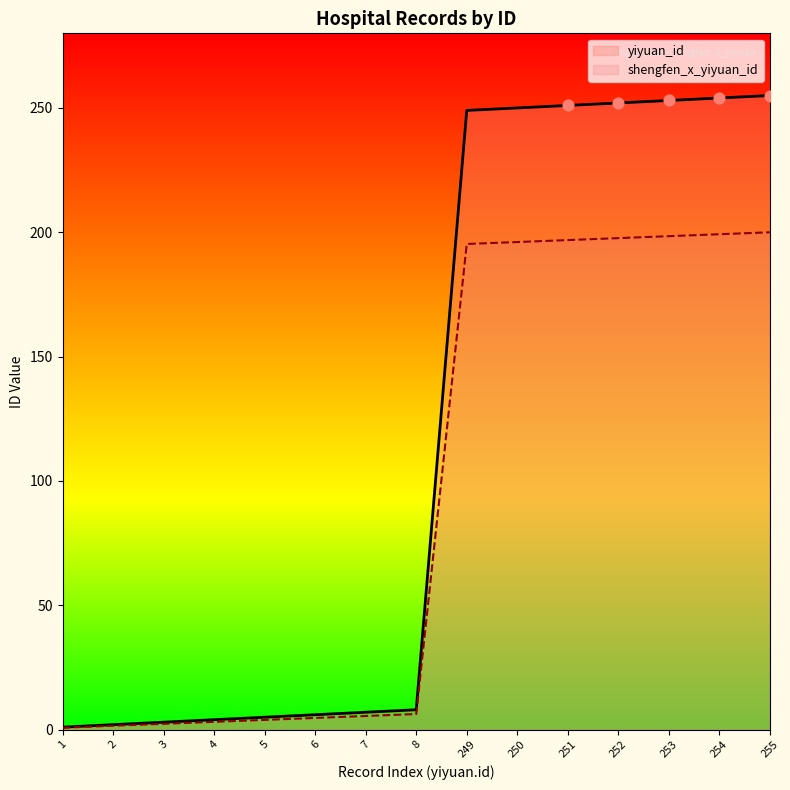

At which category is the sum across all series the highest?

255